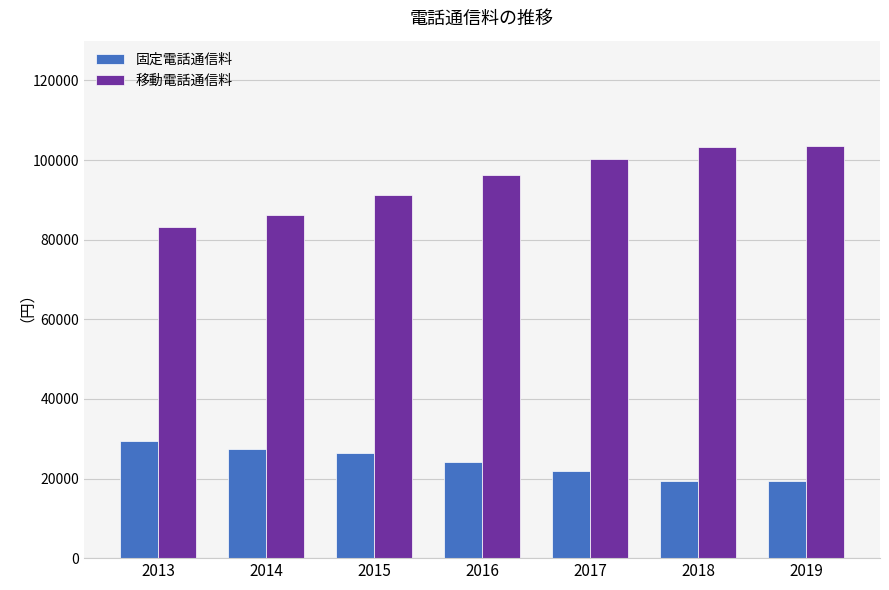

What is the difference between the maximum and second lowest values in the 移動電話通信料 series?

17227